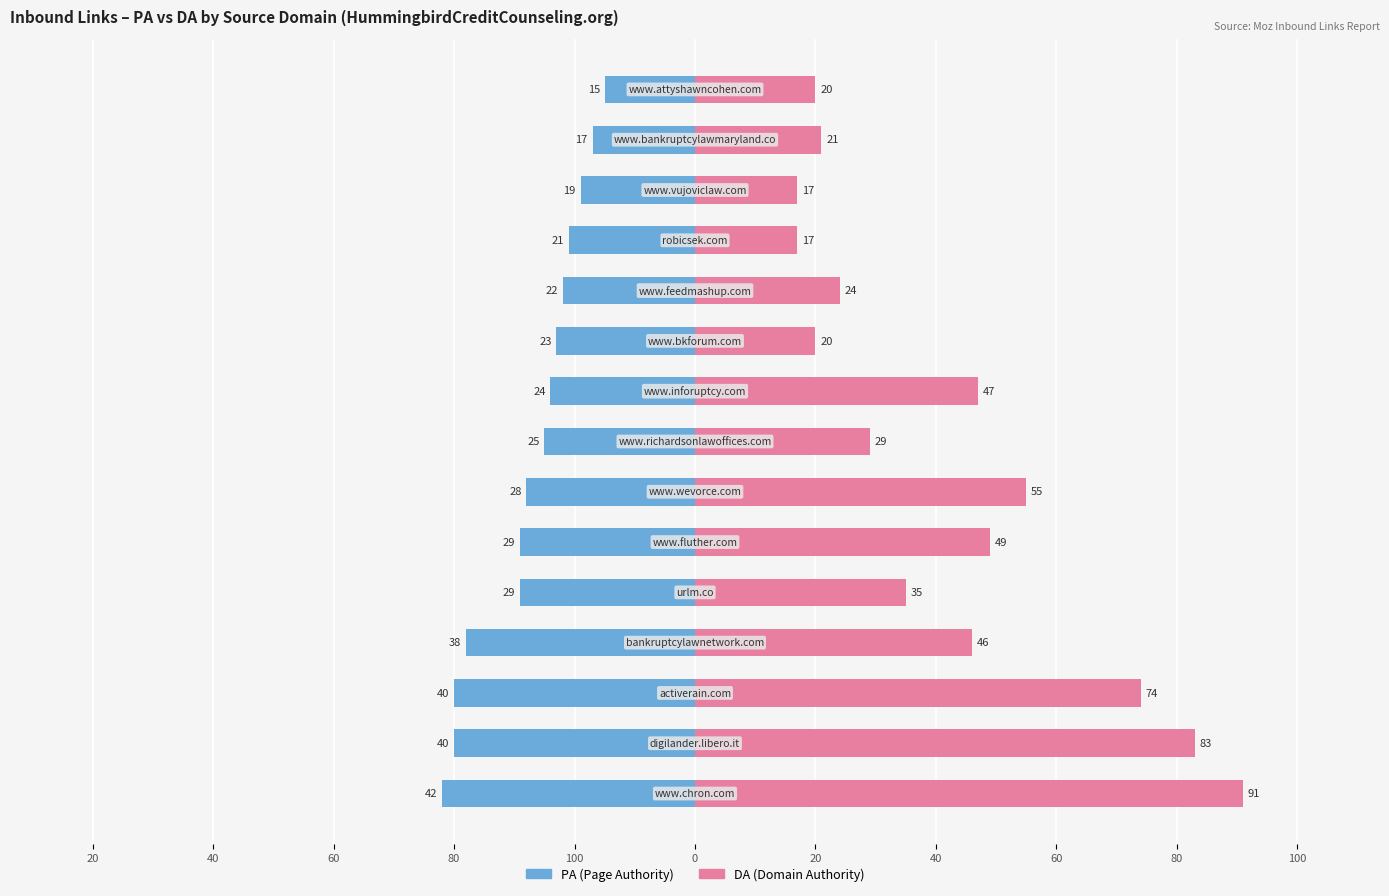

What is the difference between the second highest and second lowest values in the PA series?

23